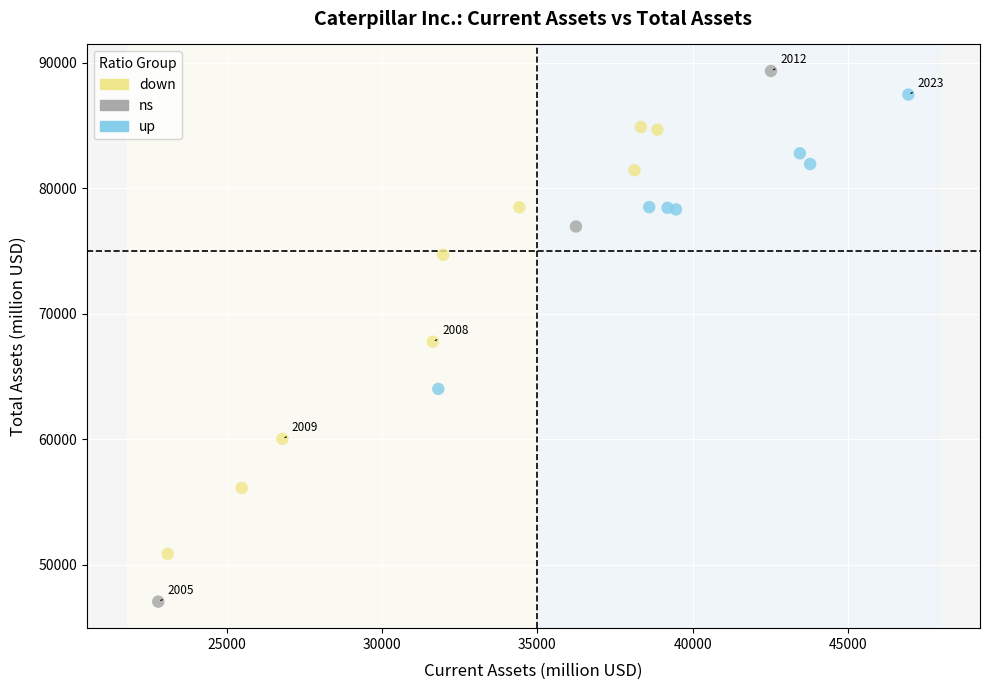

Which series contains the highest Y value?

ns